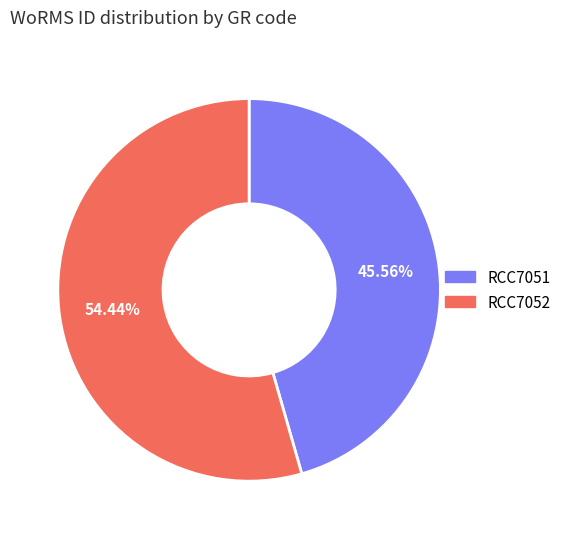

Which category has the smallest portion of the pie?

RCC7051